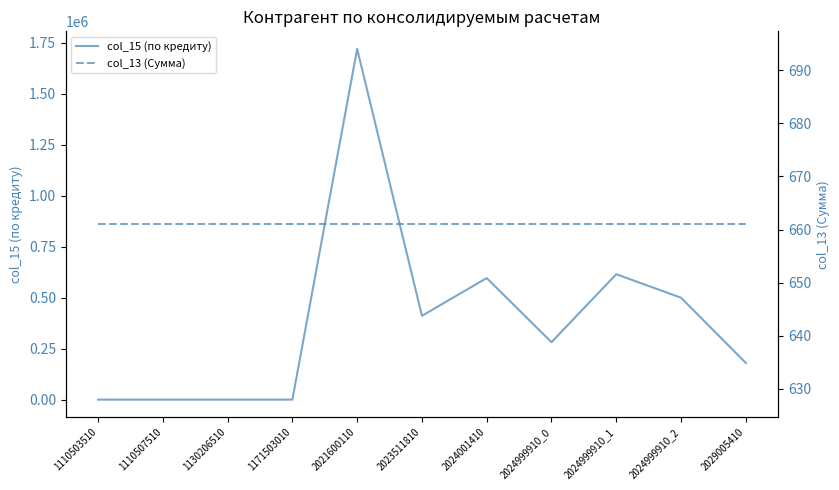

At which category is the sum across all series the highest?

2021600110